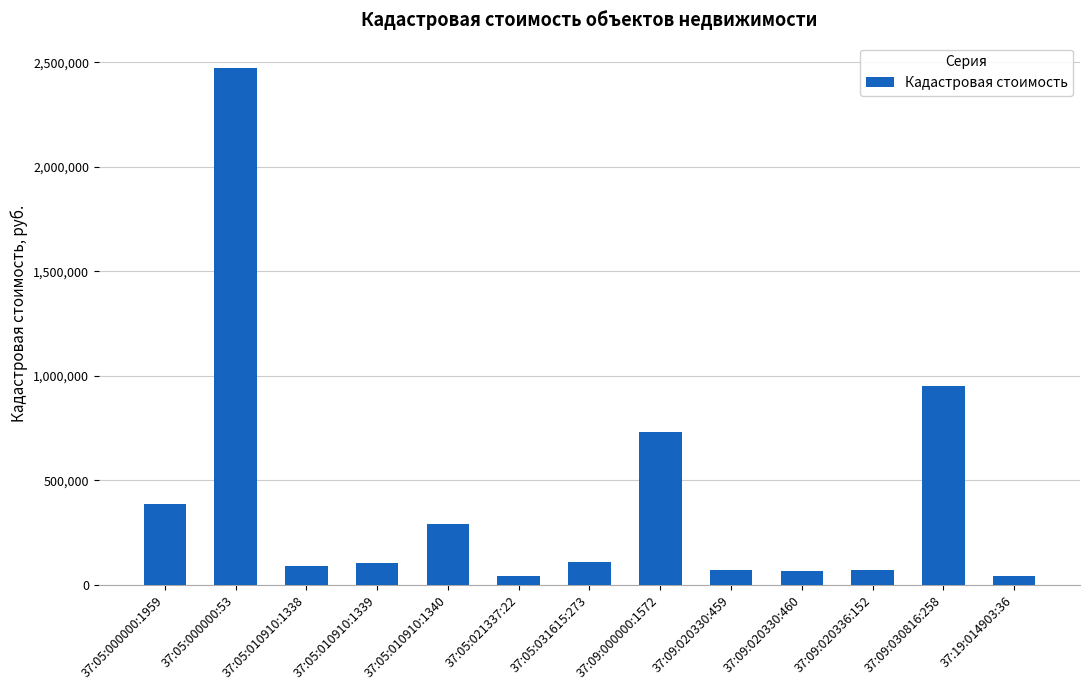

What is the sum of all values?

5423610.2